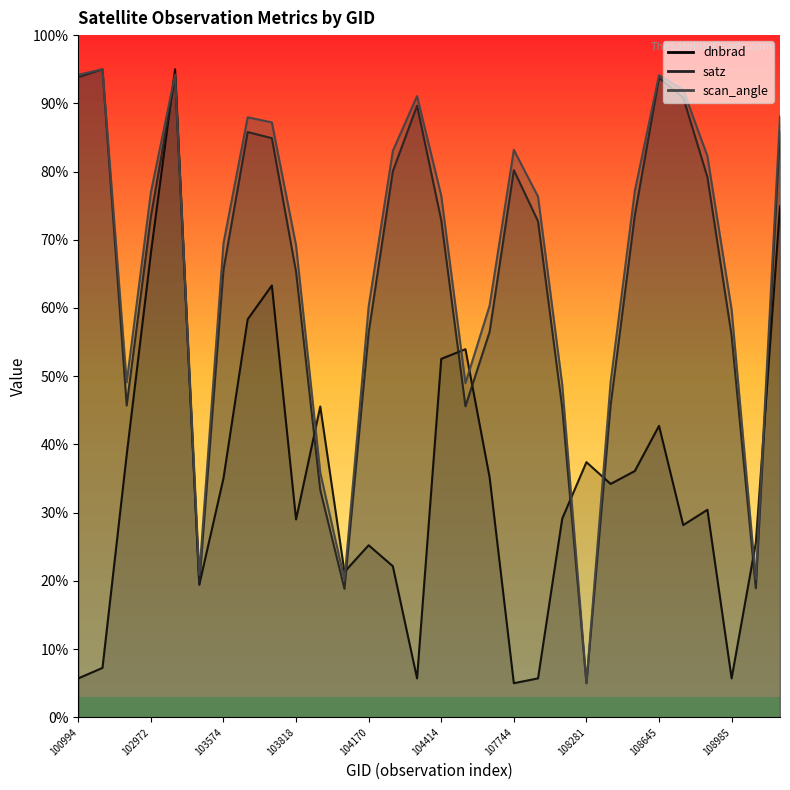

True or false: dnbrad (line) and scan_angle (line) cross at least once.

True